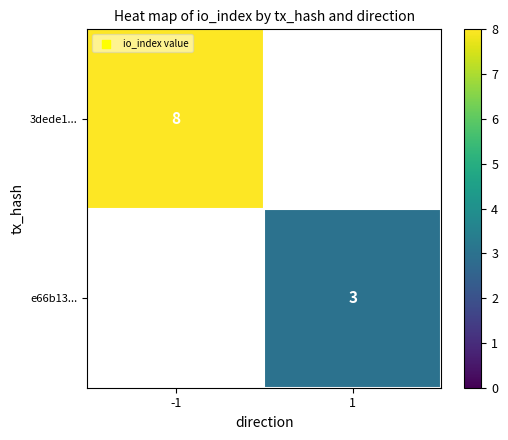

The value of 3dede1... at -1 is 8. True or false?

True